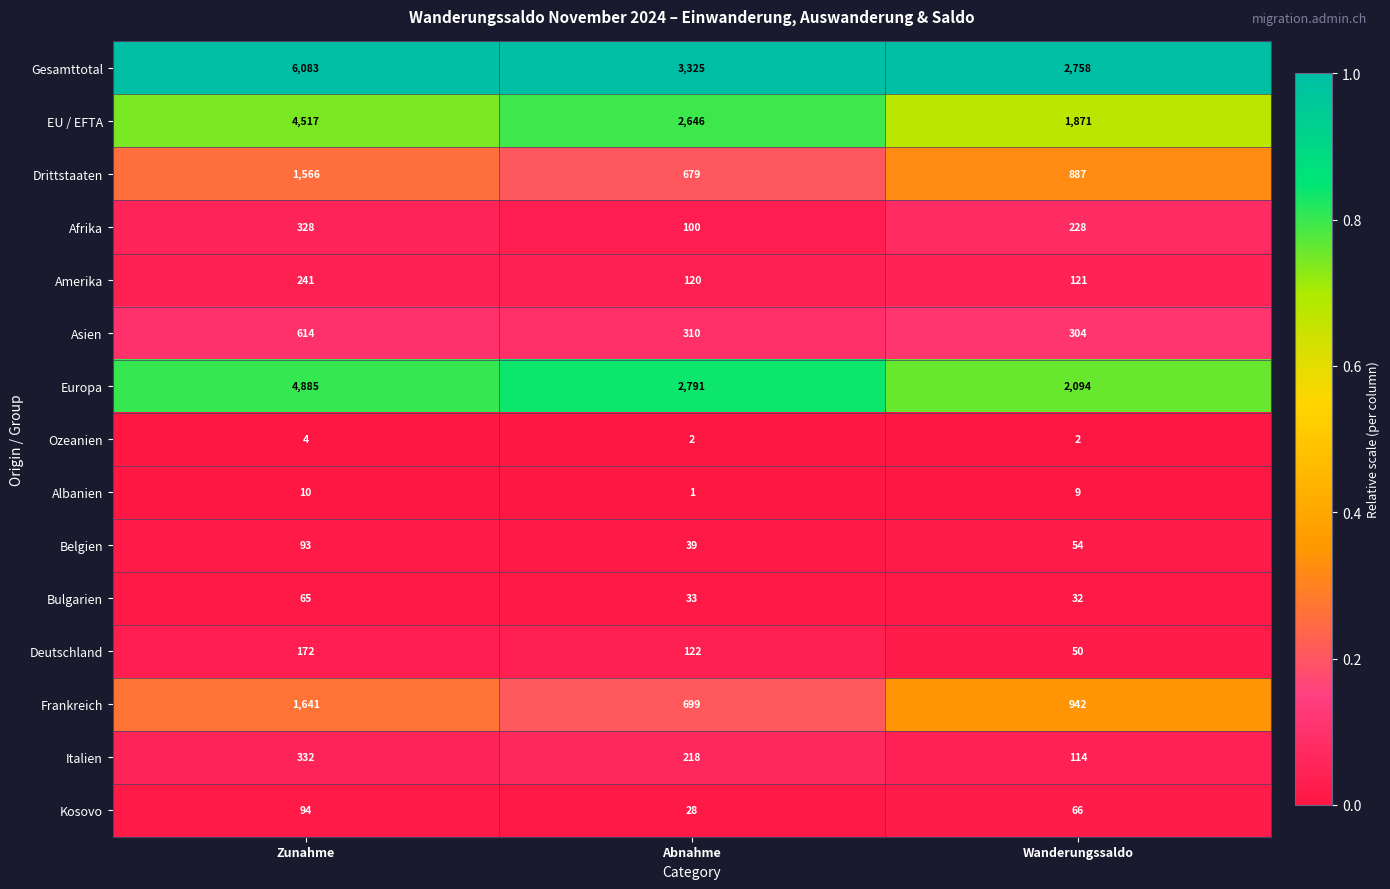

Is it true that Belgien equals 157 at Zunahme?

False